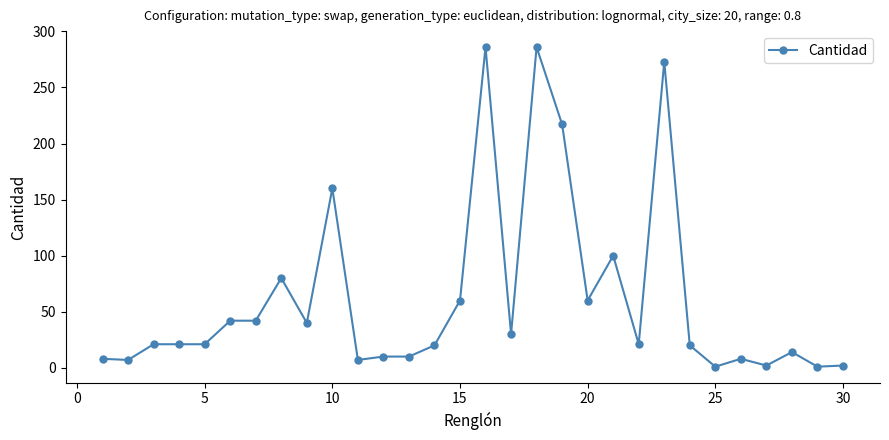

What is the difference between the second highest and second lowest values?

285